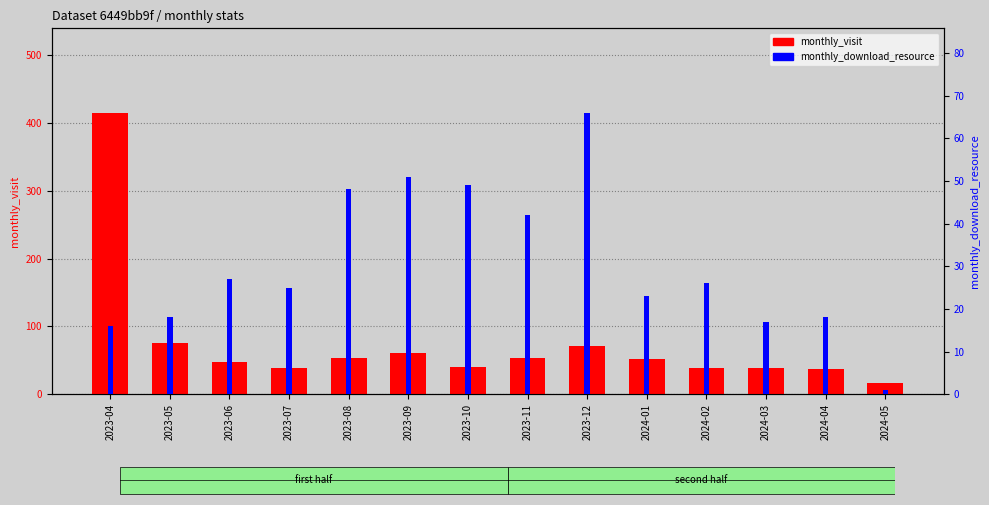

Reading left to right, list all the values displayed in this chart.

monthly_visit: 415	76	47	38	54	60	40	54	71	52	38	39	37	17
monthly_download_resource: 16	18	27	25	48	51	49	42	66	23	26	17	18	1